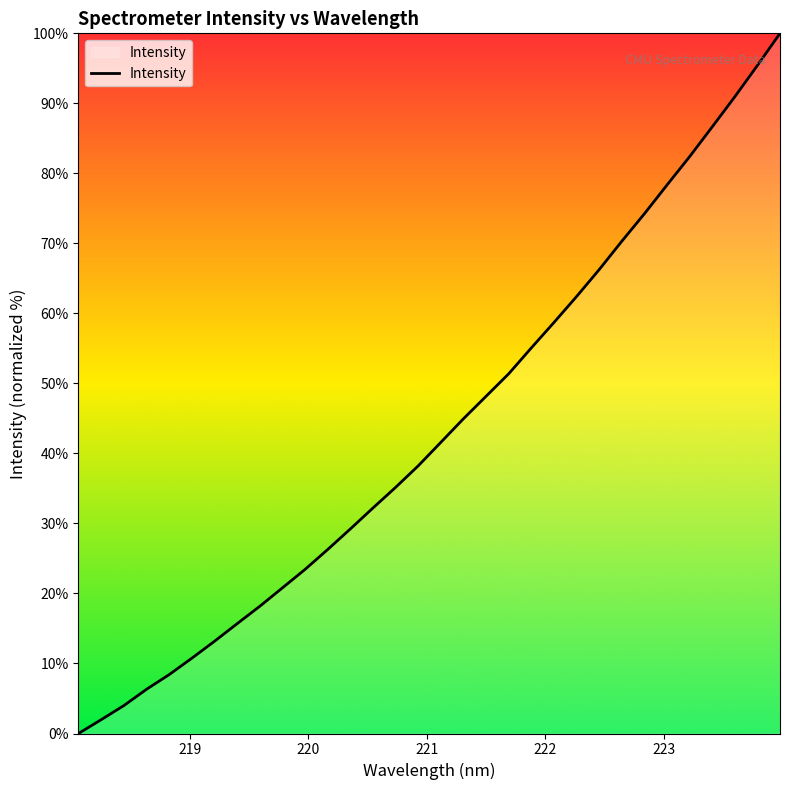

What is the difference between the maximum and minimum values?

100.0